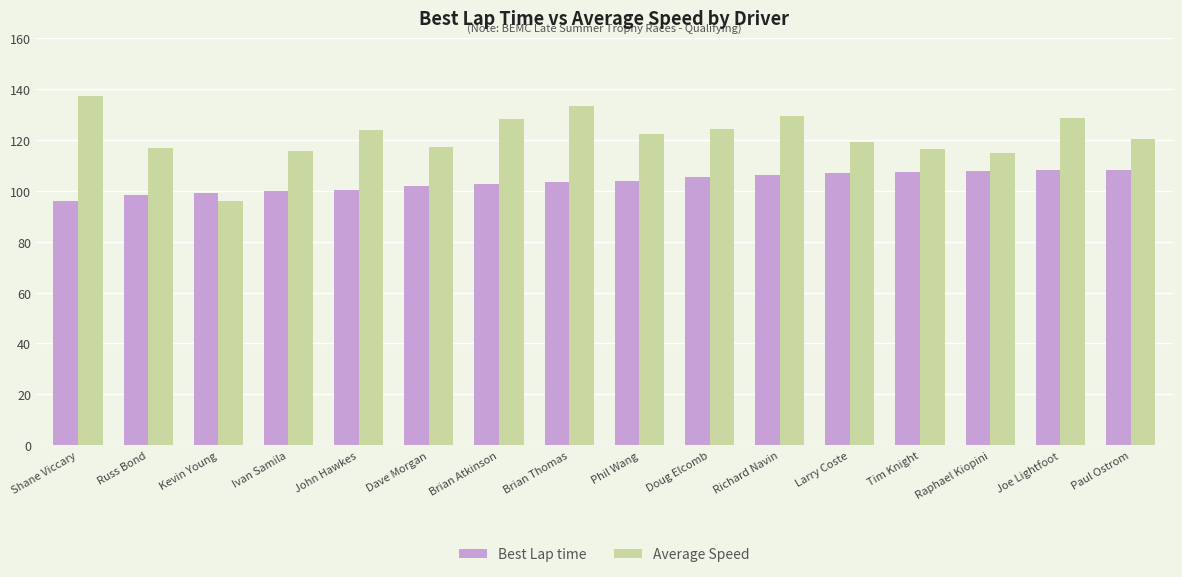

How many data points does each series have?

16